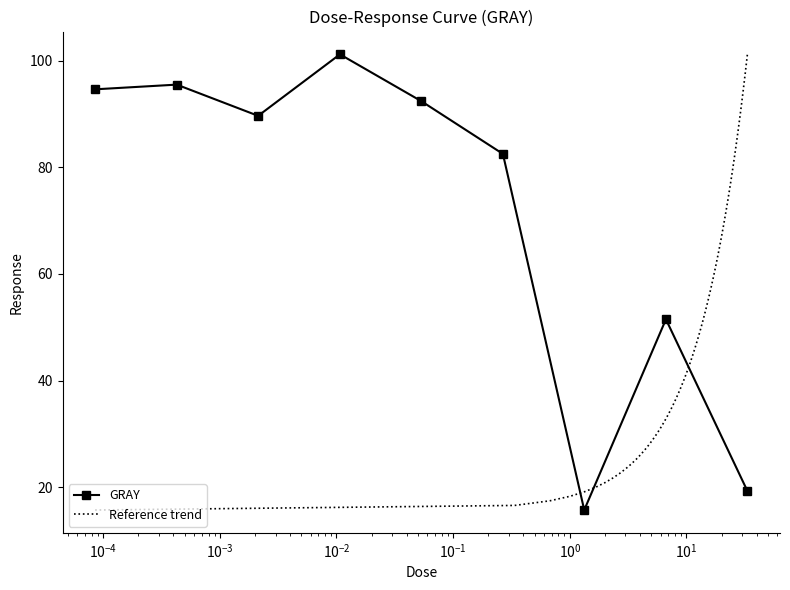

Reading right to left, transcribe all the data shown in this chart.

19.3	51.5	15.7	82.5	92.4	101.2	89.7	95.5	94.6